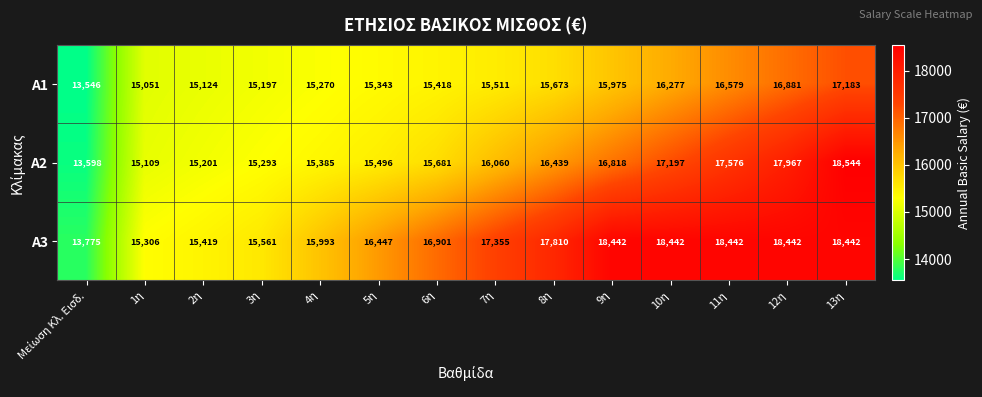

Rank the series at 11η from lowest to highest value.

A1, A2, A3